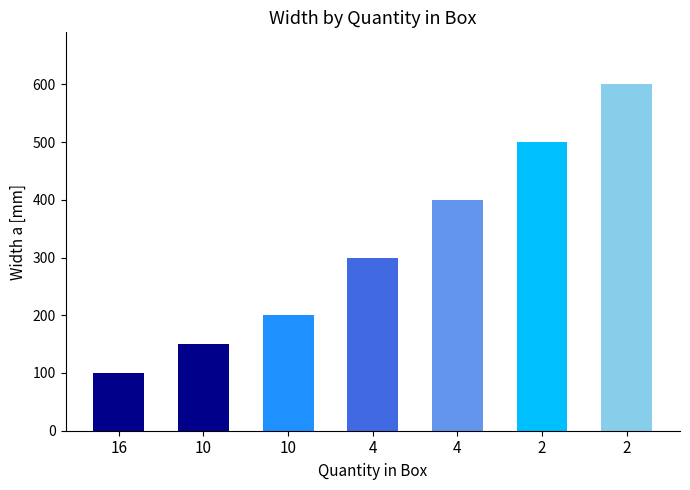

Does the chart contain any negative values?

No